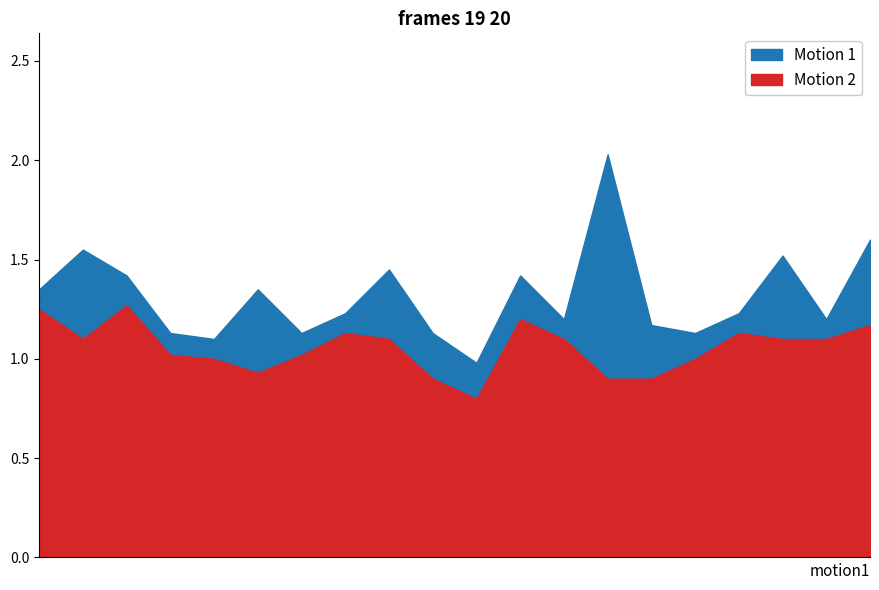

True or false: SDS_P1 and SDS_P2 cross at least once.

False